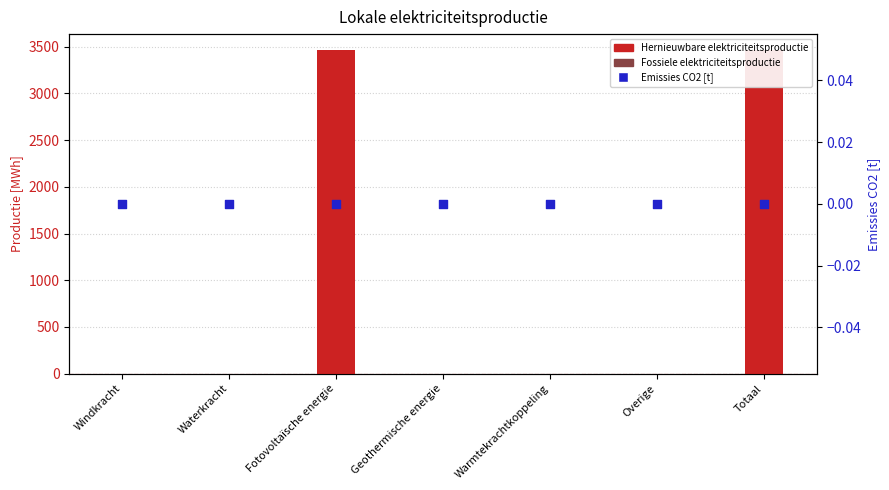

What are all the series names shown in the legend?

Hernieuwbare elektriciteitsproductie, Fossiele elektriciteitsproductie, Emissies CO2 [t]